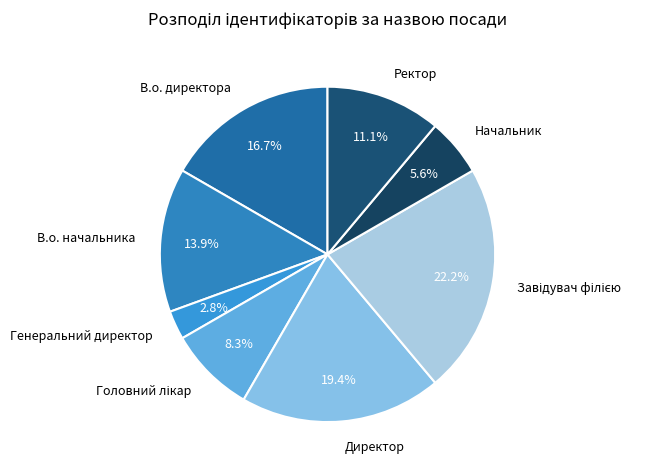

What percentage is the Генеральний директор slice, to the nearest percent?

3%